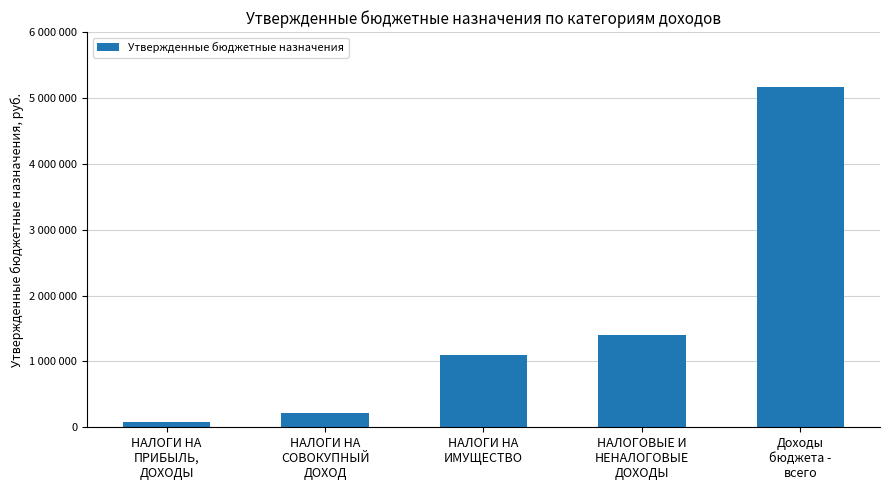

Does the chart contain any negative values?

No